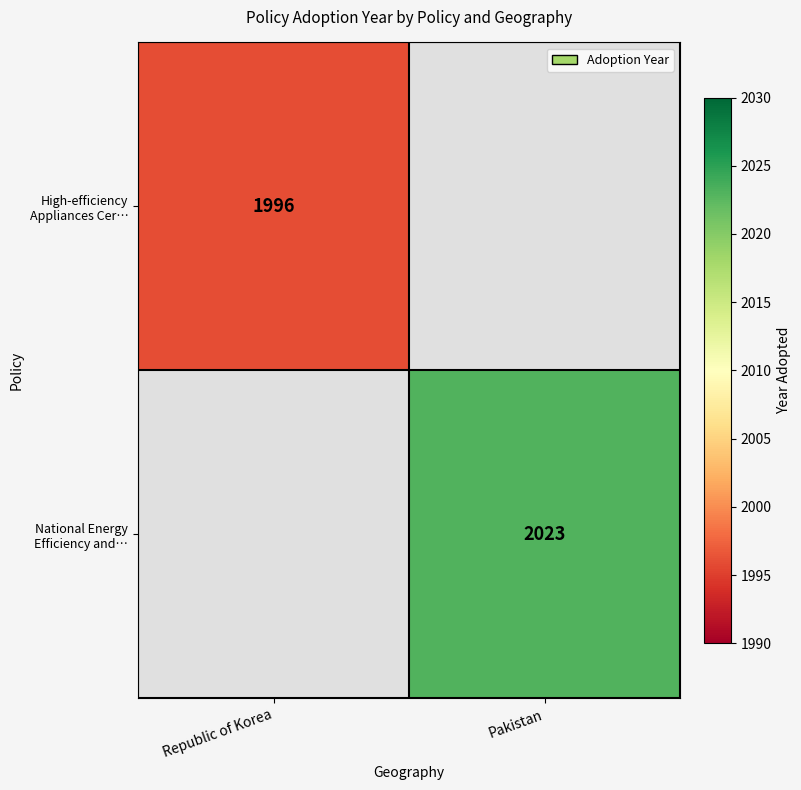

What is the smallest value displayed?

1996.0